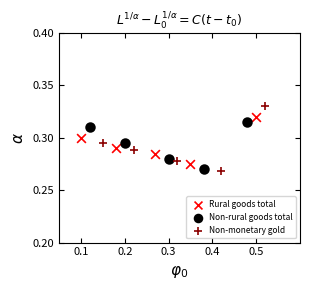

Which series has the widest spread of Y values?

Non-monetary gold